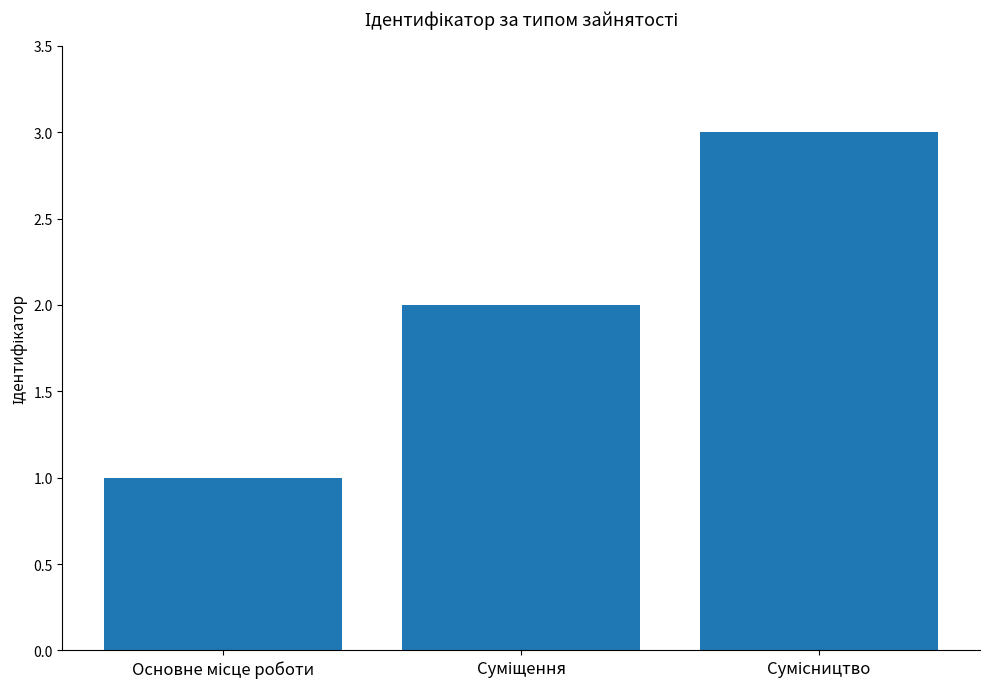

What is the sum of all values?

6